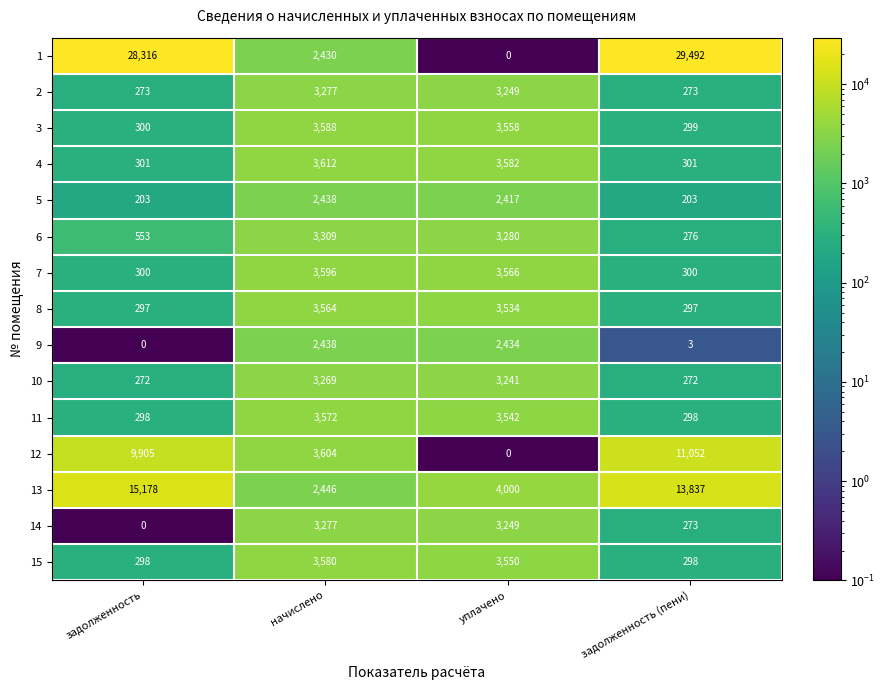

Which category has the highest value across all series?

задолженность (пени)